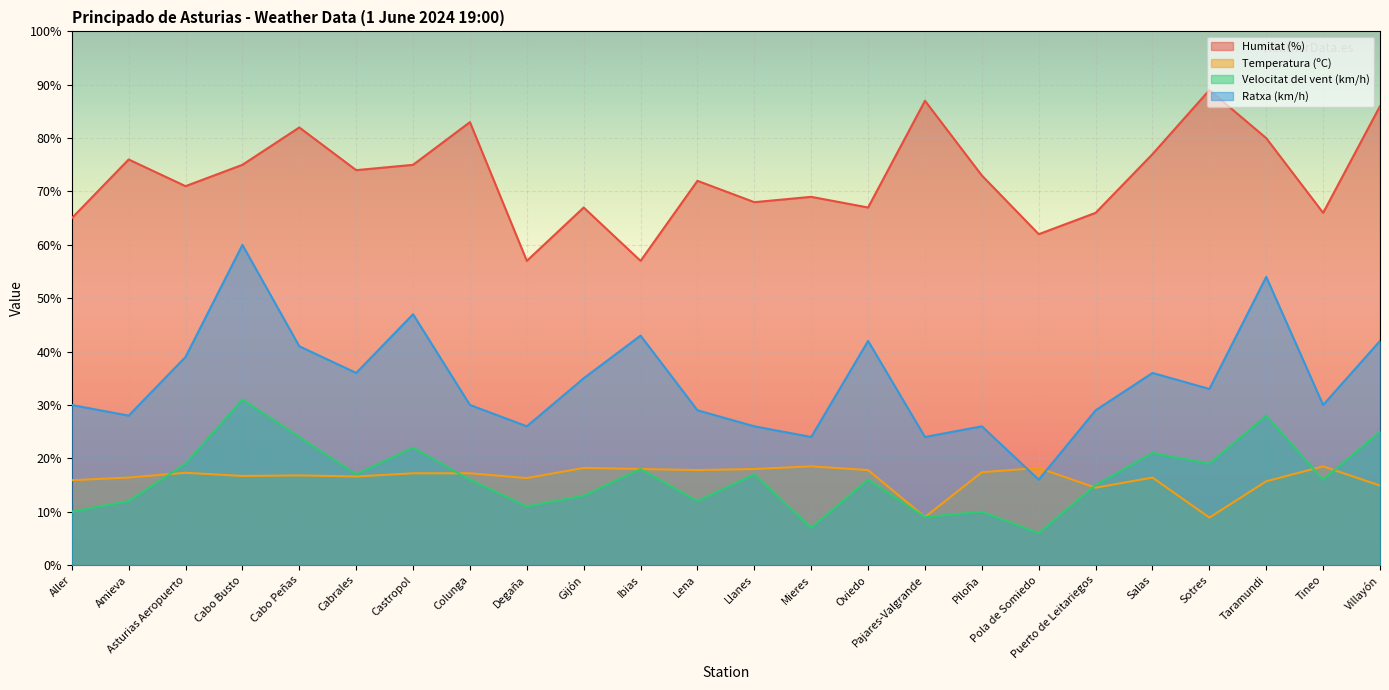

Which series has the largest range (max minus min)?

Ratxa (km/h)